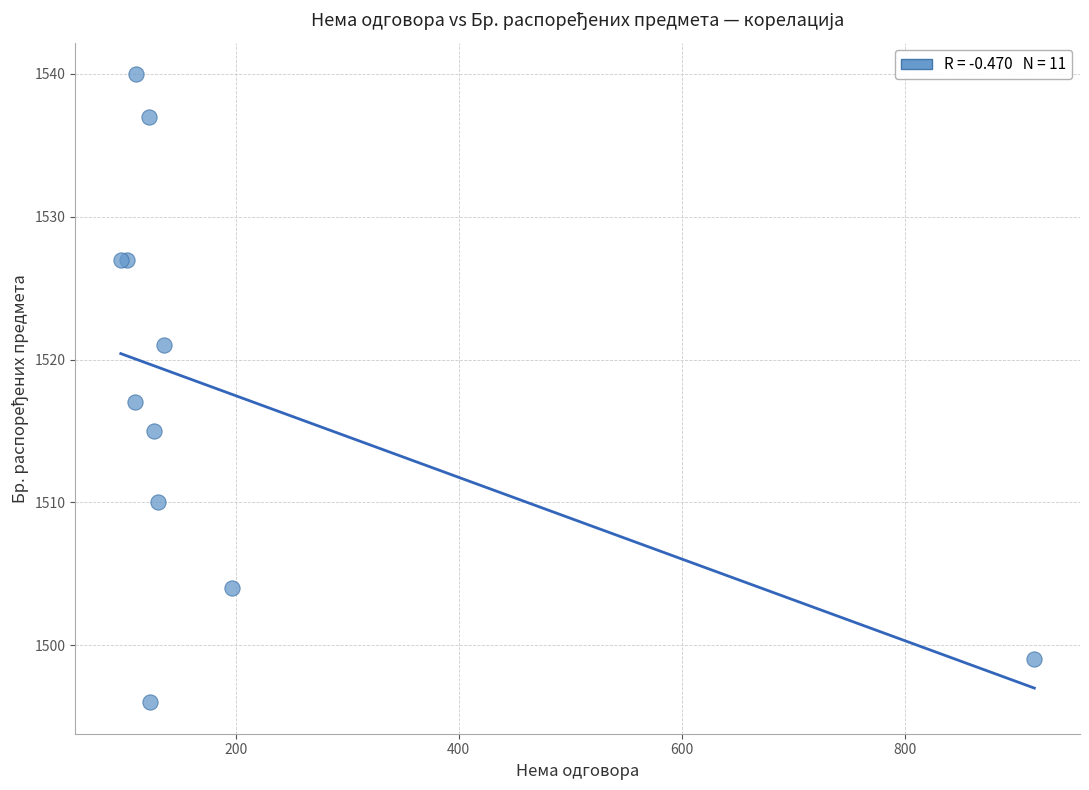

What Y value in the scatter plot is closest to 1518?

1517